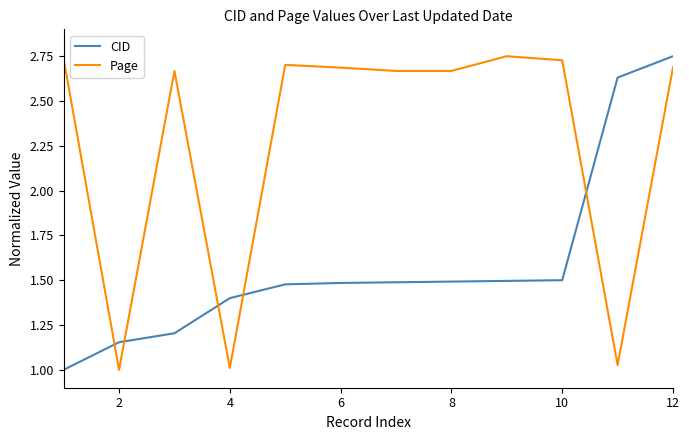

After their last crossing, which series has the higher values: Page or CID?

CID